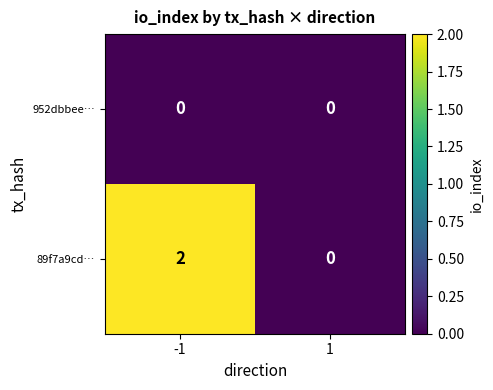

List the series in order of their overall mean, highest first.

89f7a9cd…, 952dbbee…